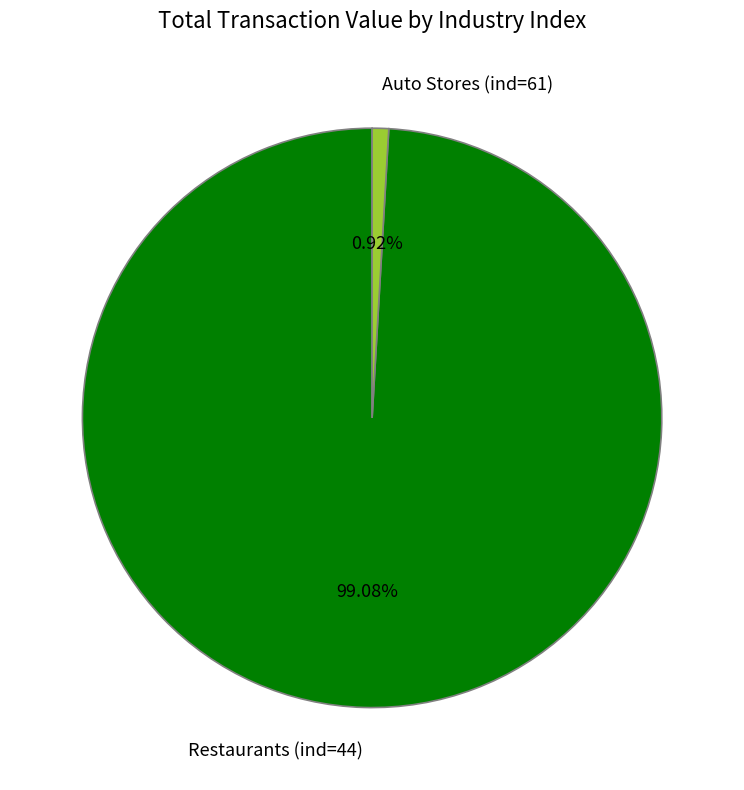

What is the largest slice in the pie chart?

Restaurants (ind=44)